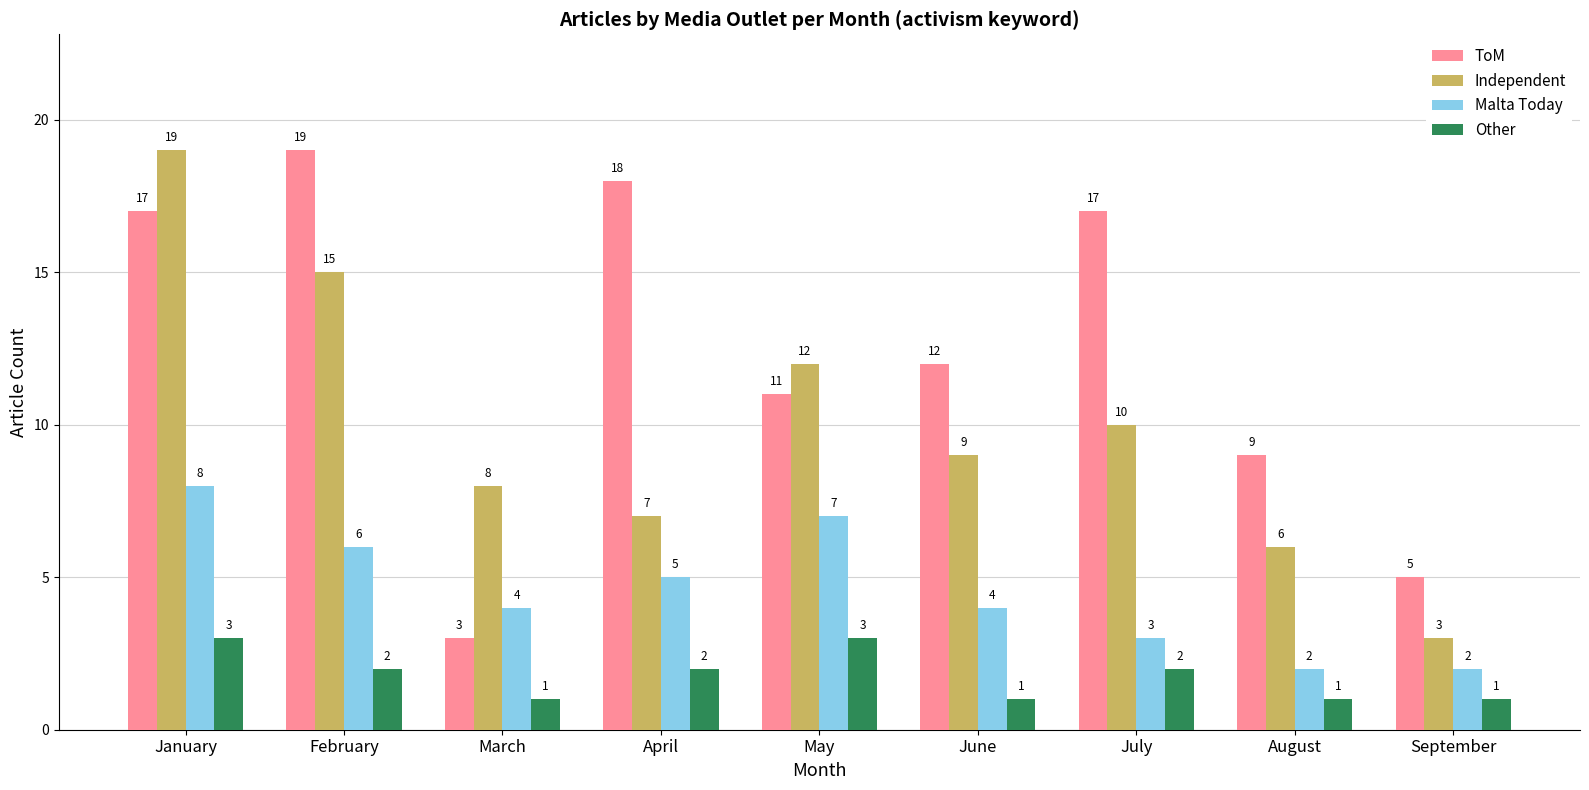

What is the difference between the Independent values at April and September?

4